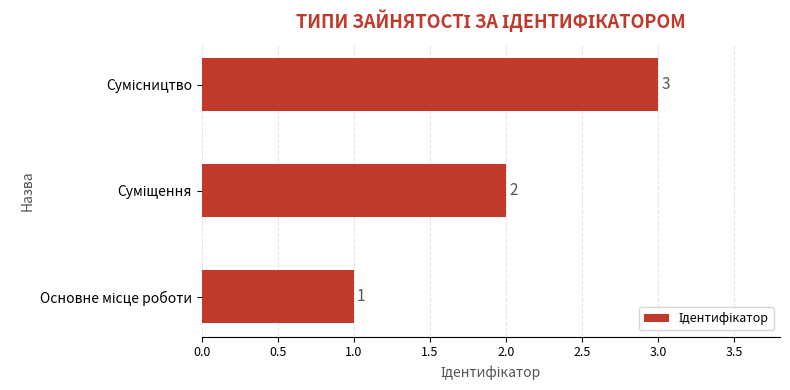

What is the maximum value shown in the chart?

3